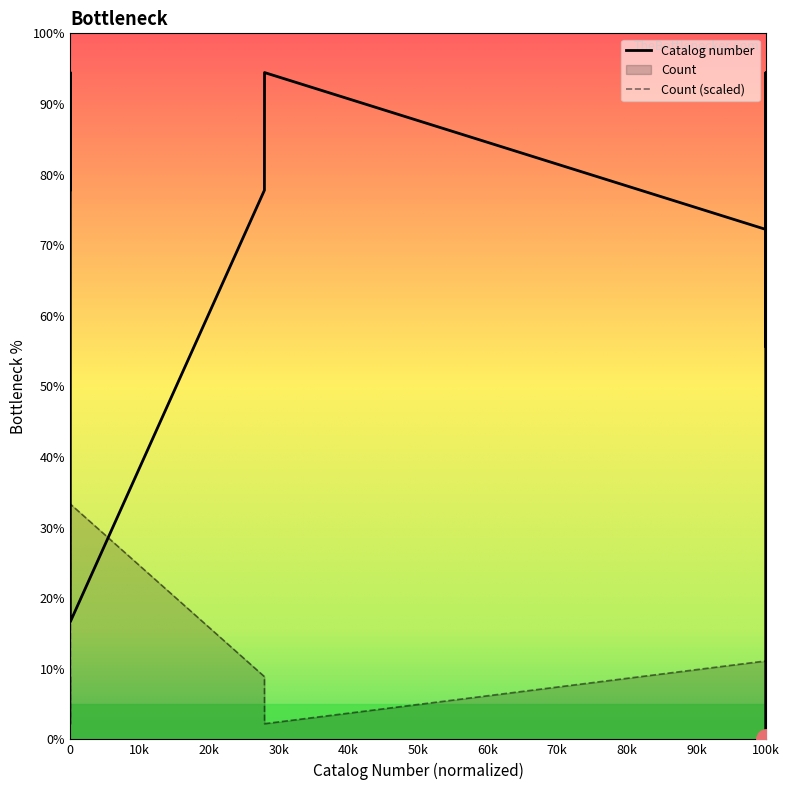

List the series in order of their peak value, highest first.

Catalog number, Count (scaled)